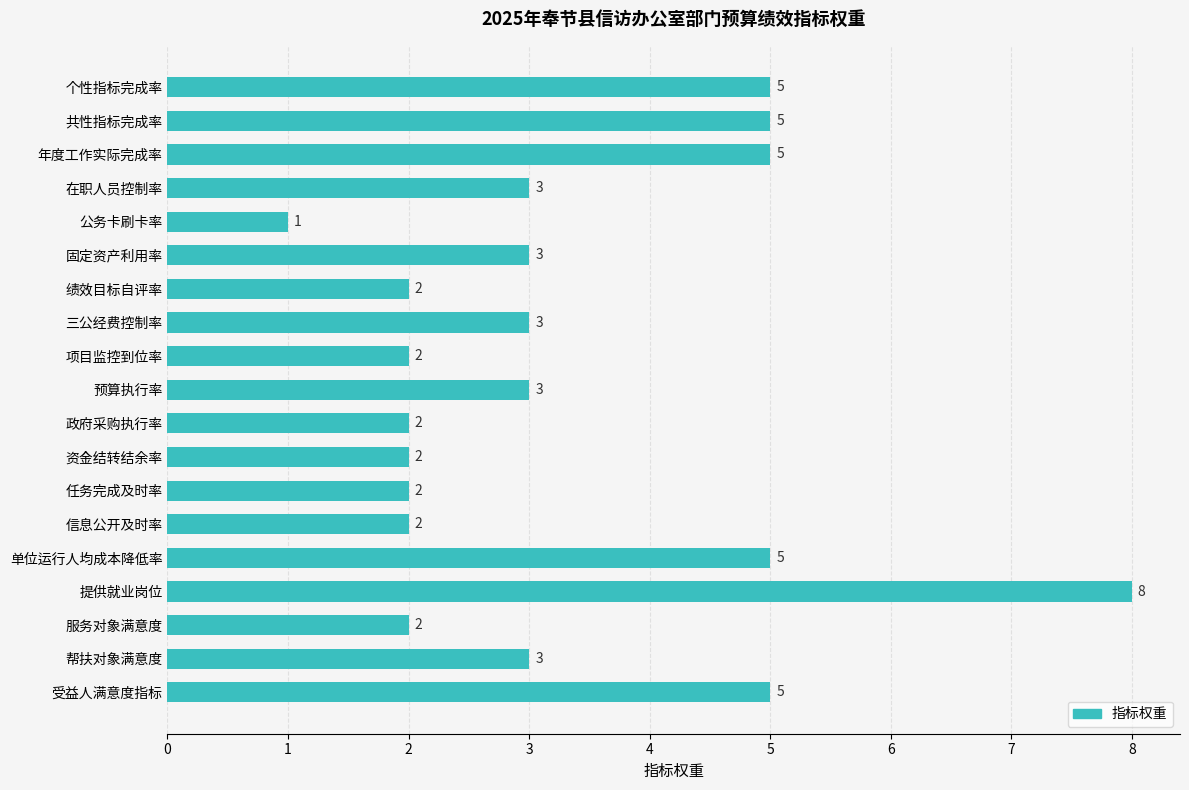

What is the change in value from 共性指标完成率 to 提供就业岗位?

+3